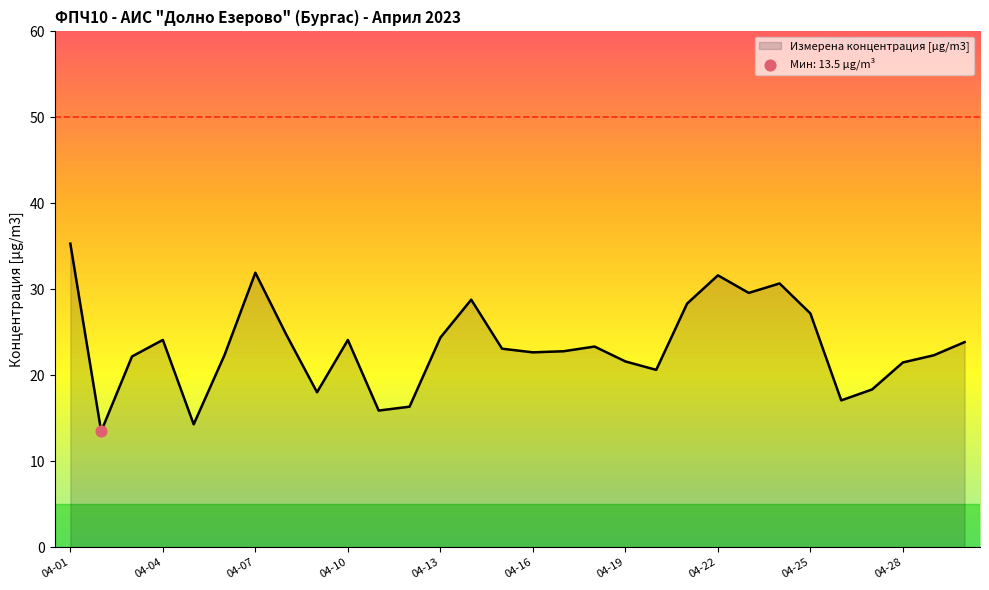

What is the smallest value displayed?

13.5